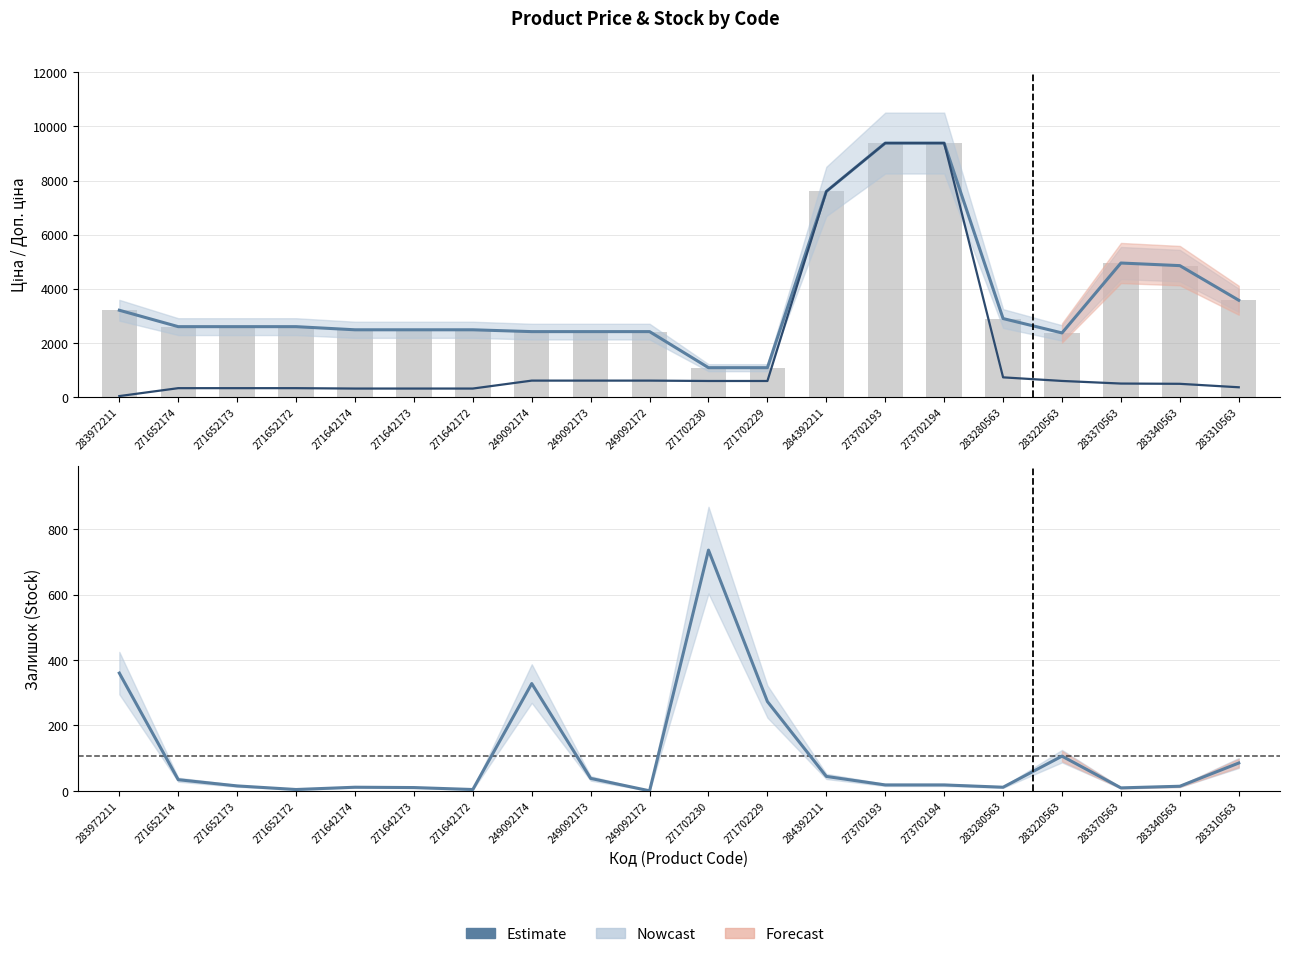

How many series are shown in this chart?

4